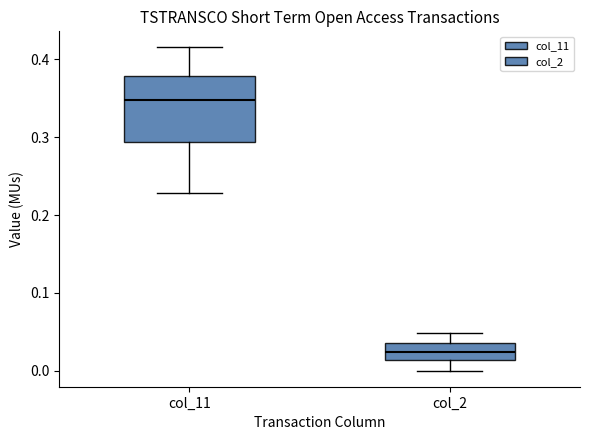

Which box's median line is the lowest?

col_2